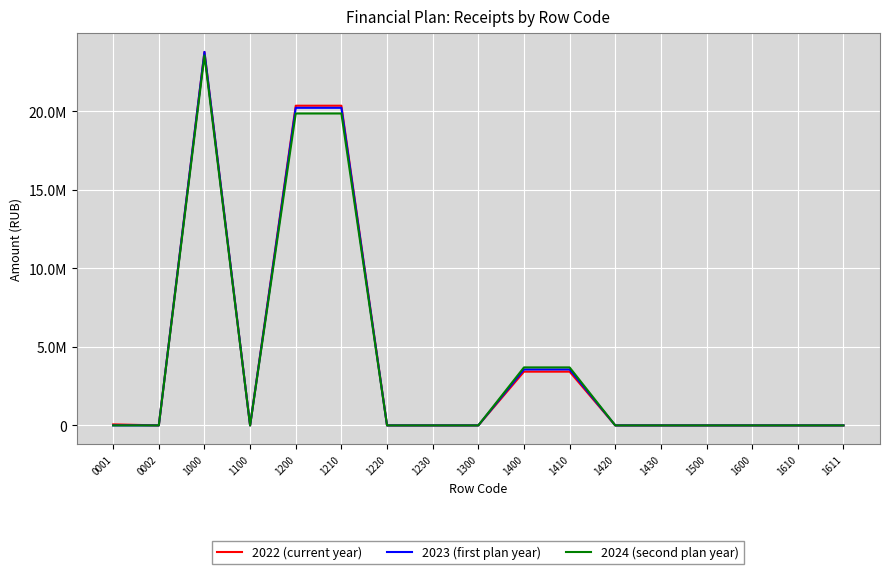

The 2024 (second plan year) series shows 0.0 at 1100. True or false?

True